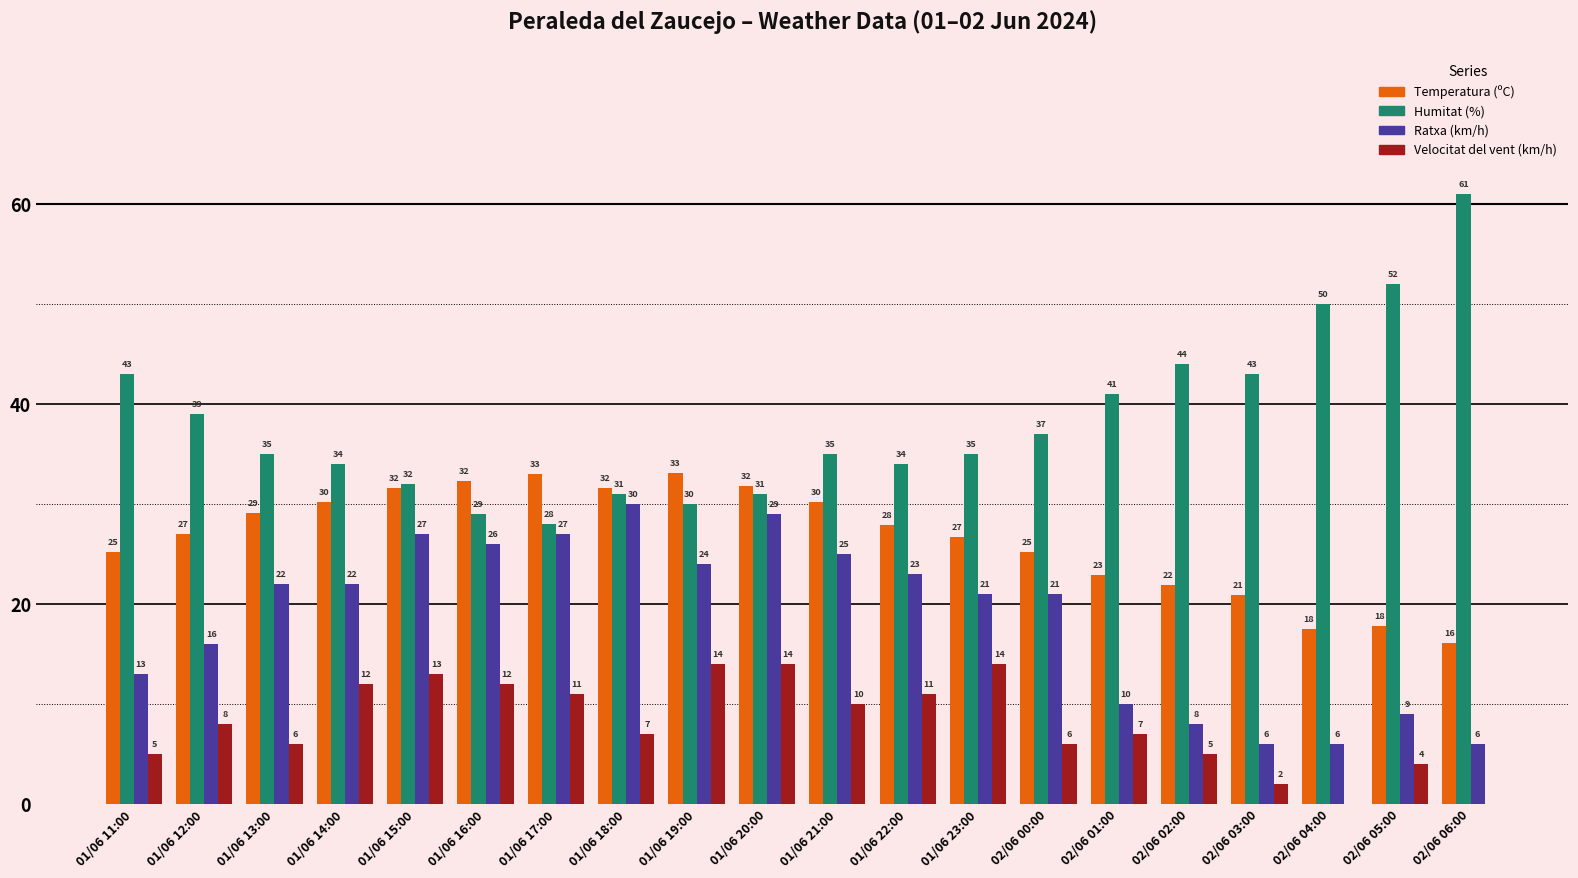

The Ratxa (km/h) series shows 31.2 at 01/06 14:00. True or false?

False